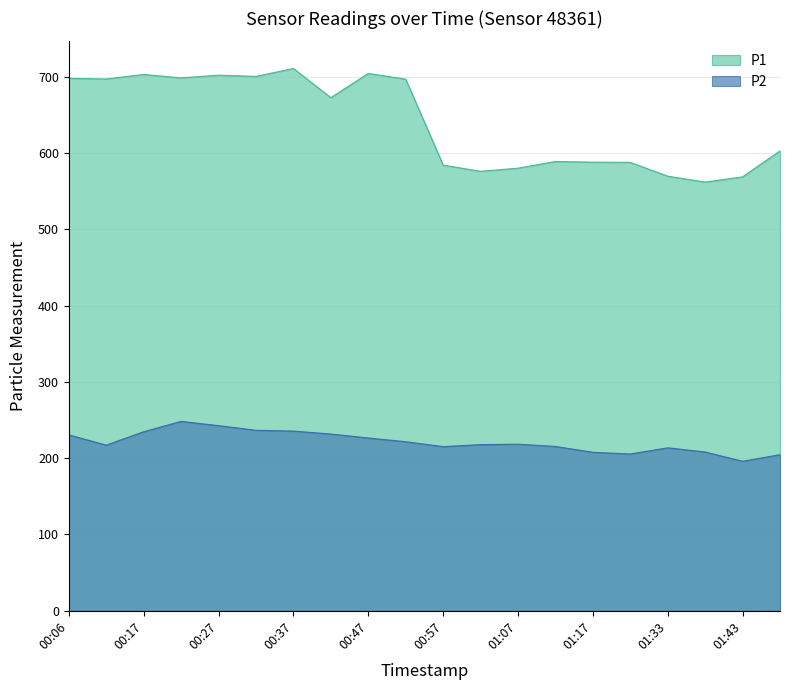

What is the difference between the second highest and second lowest values in the P1 series?

135.5